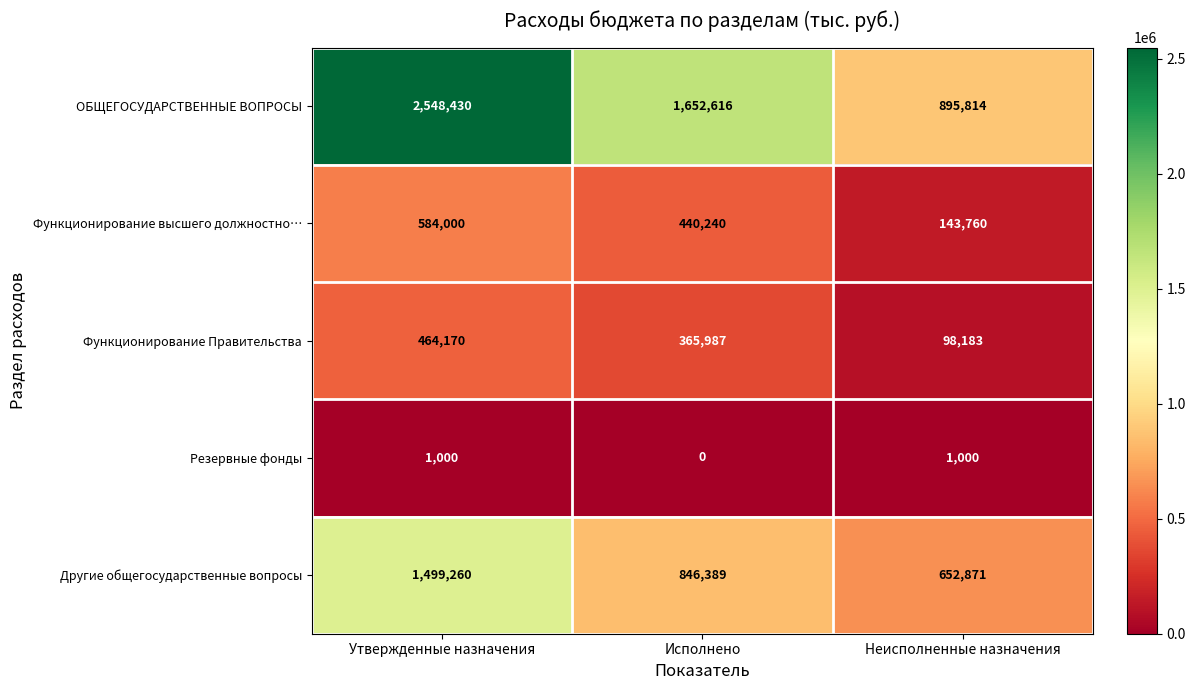

Reading left to right, list all the values displayed in this chart.

ОБЩЕГОСУДАРСТВЕННЫЕ ВОПРОСЫ: 2548430	1652616	895814
Функционирование высшего должностно…: 584000	440240	143760
Функционирование Правительства: 464170	365987	98183
Резервные фонды: 1000	0	1000
Другие общегосударственные вопросы: 1499260	846389	652871